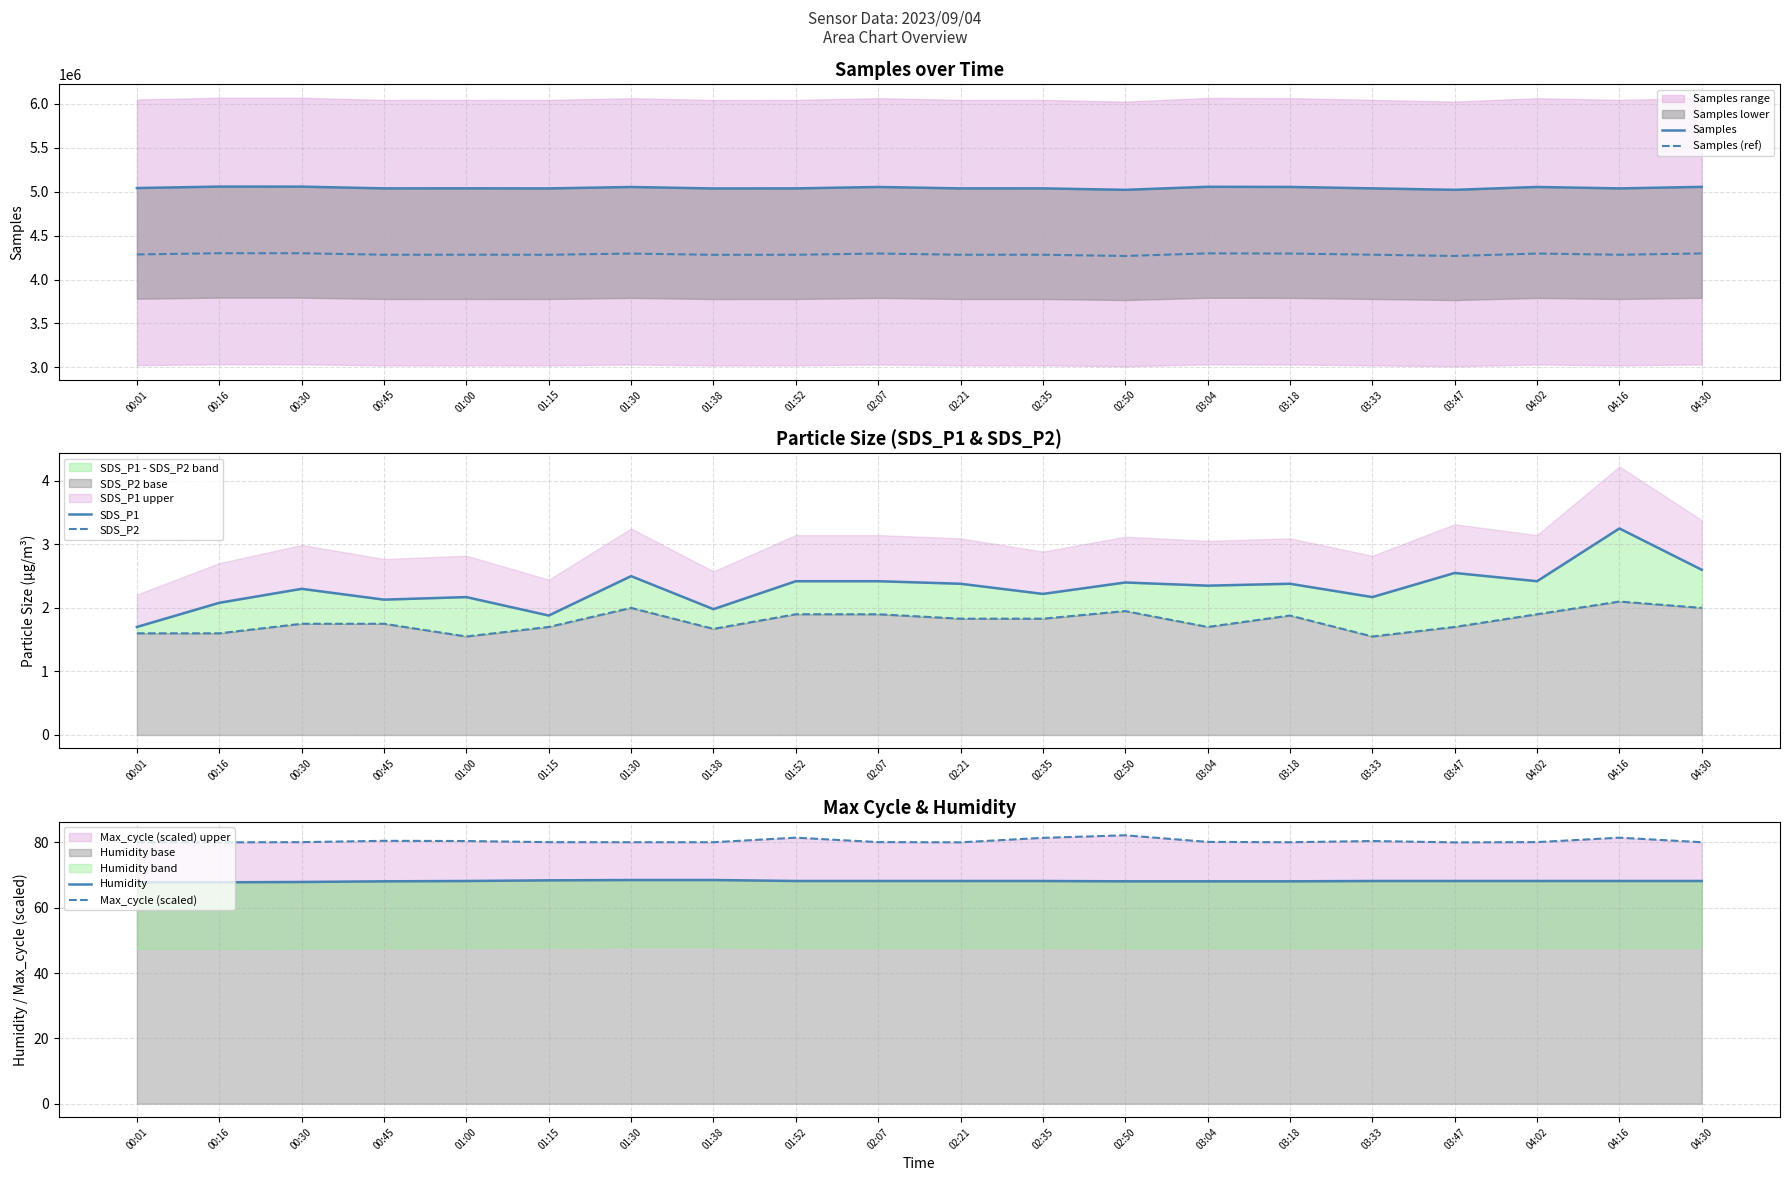

How many categories are shown in the chart?

20